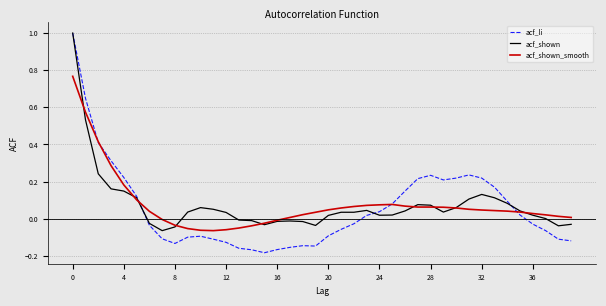

What is the greatest value displayed?

1.0